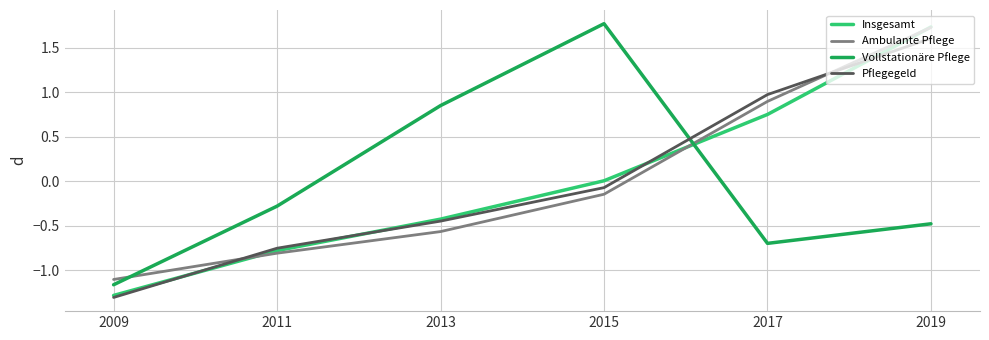

Which series changed the most between 2017 and 2019?

Insgesamt